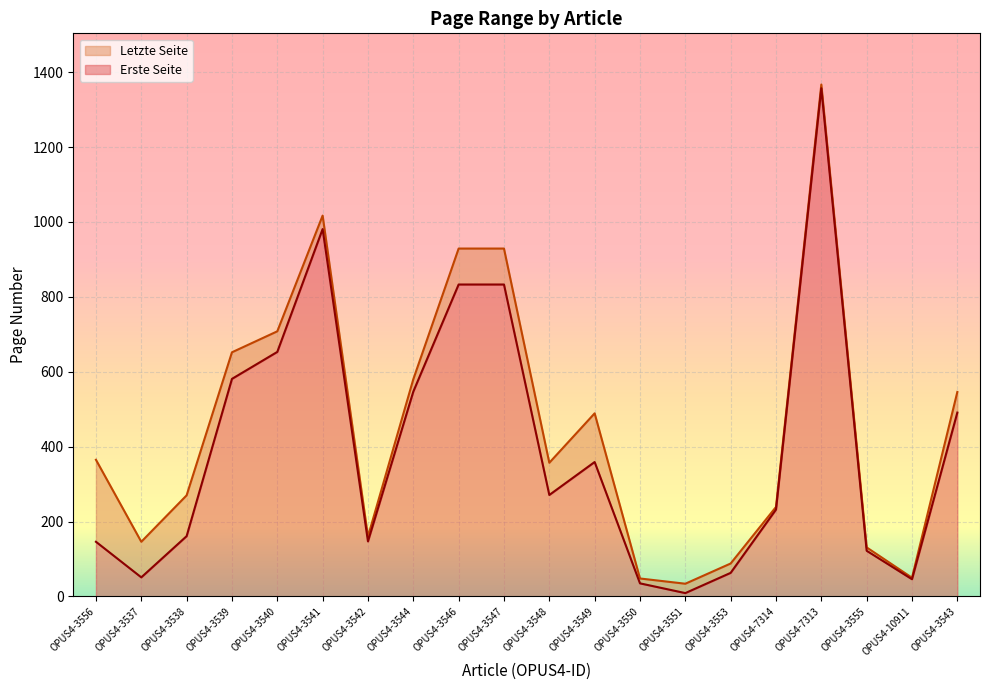

True or false: Erste Seite and Letzte Seite intersect in this chart.

False